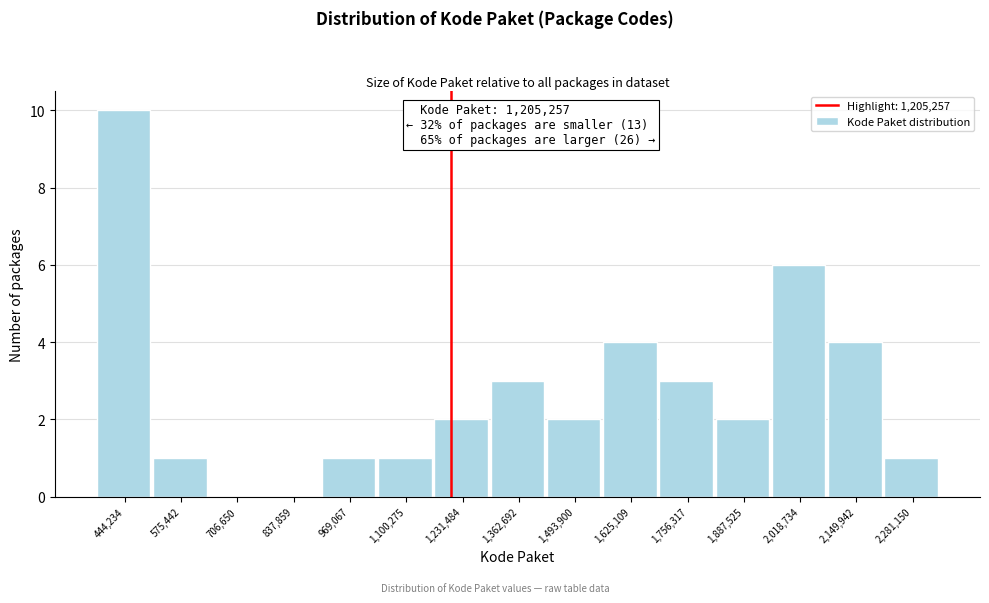

Which range on the x-axis has the tallest bar?

380000 to 500000